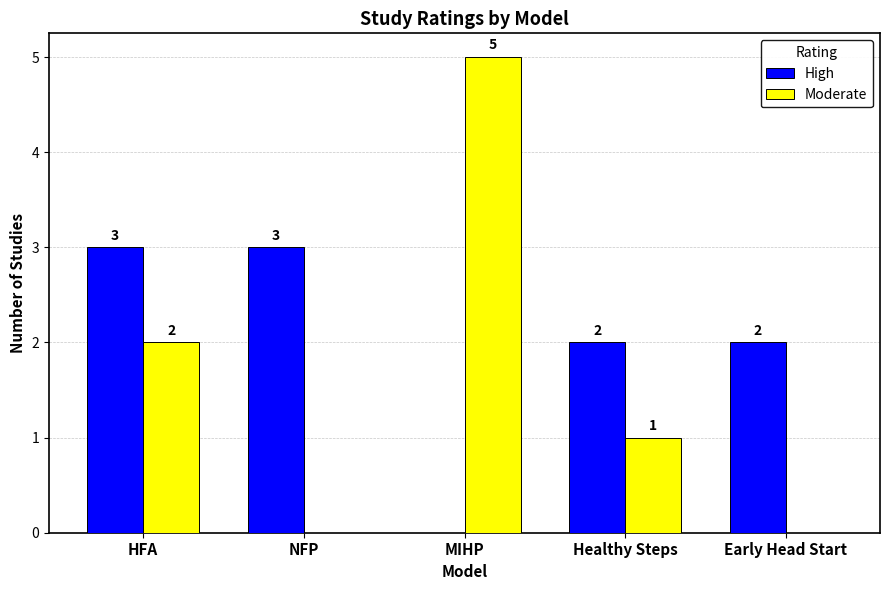

The High series shows 2 at Healthy Steps. True or false?

True